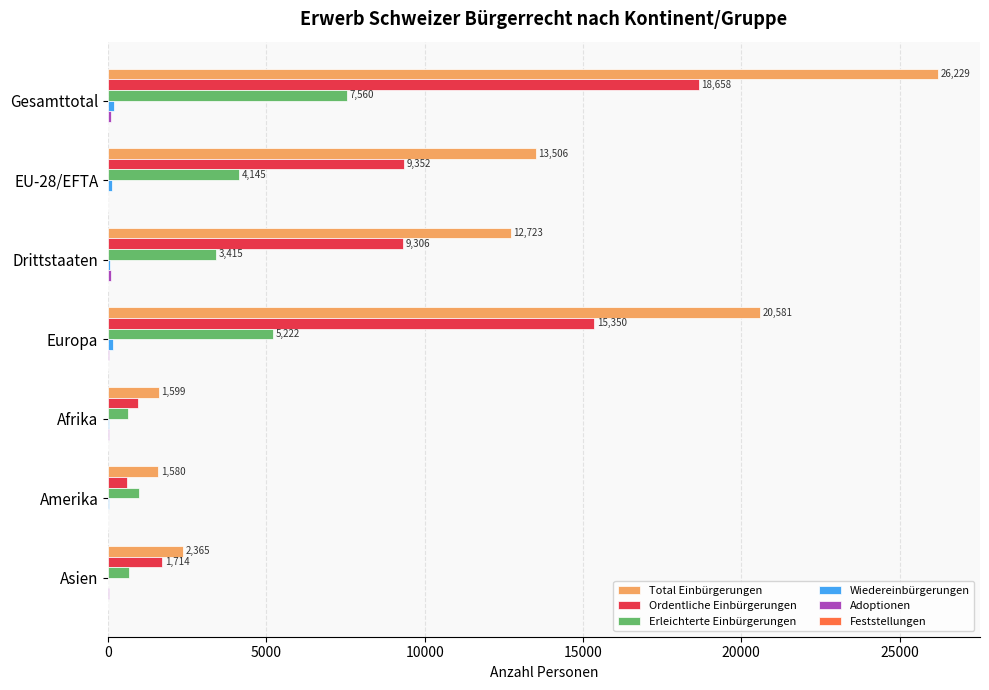

How many series are shown in this chart?

6